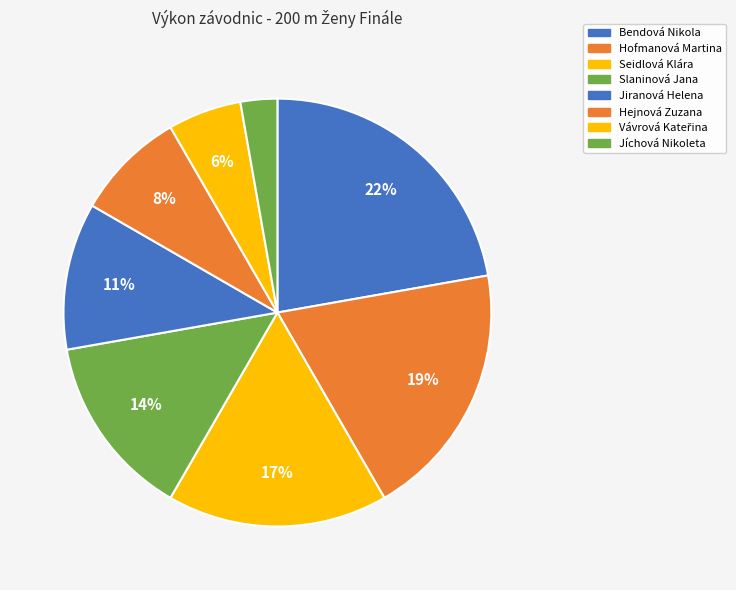

To the nearest percent, what is the difference between the largest and smallest slice percentages?

19%